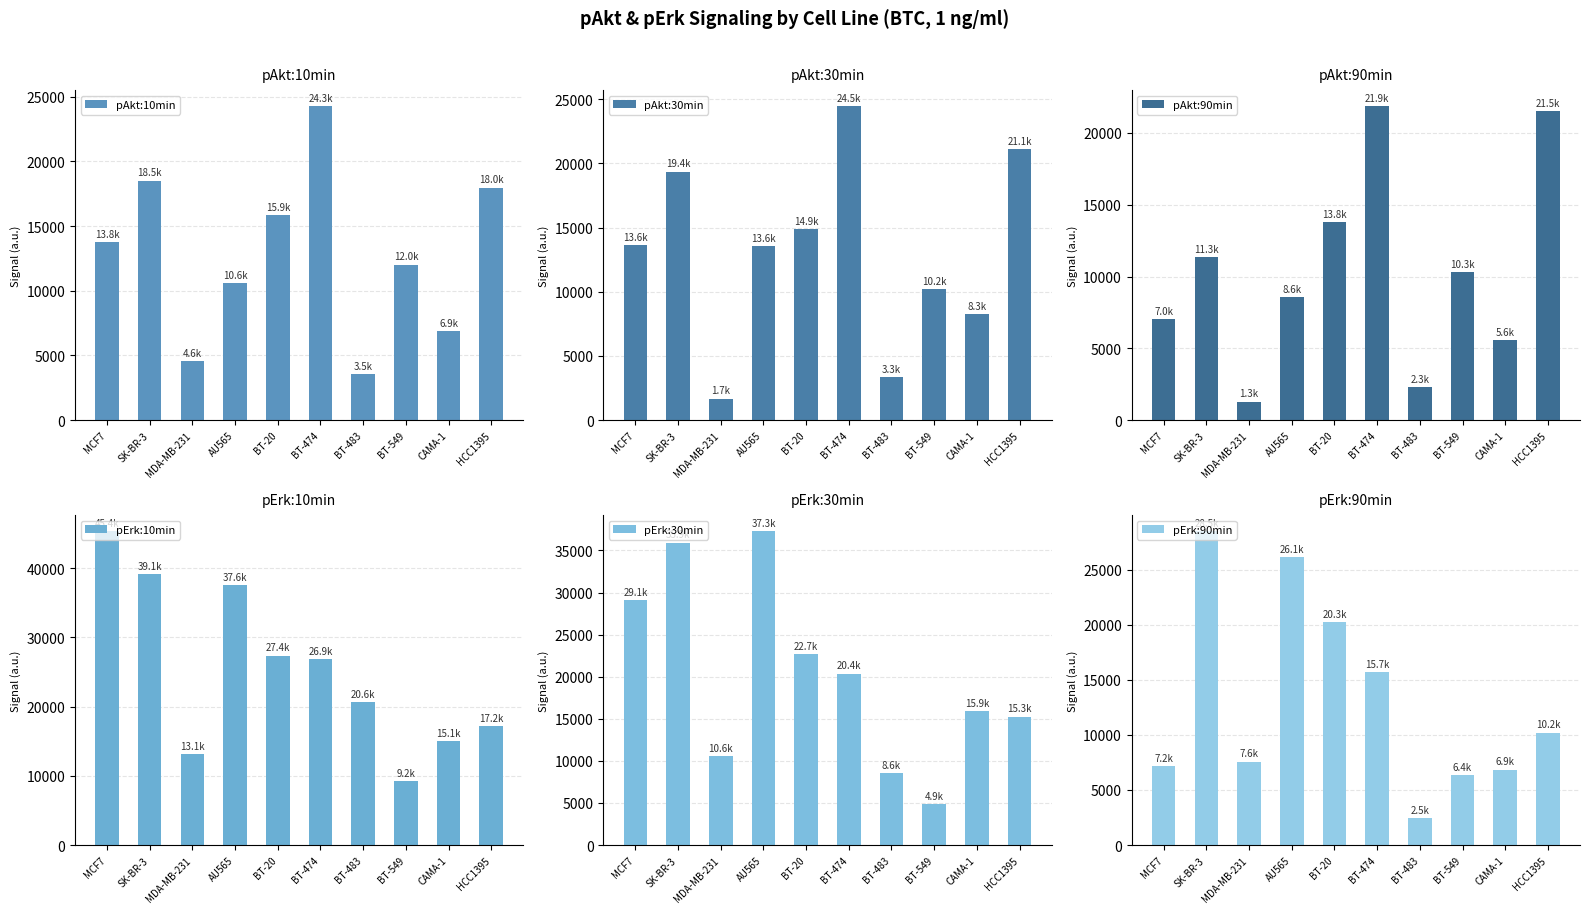

How many groups of bars are there?

10